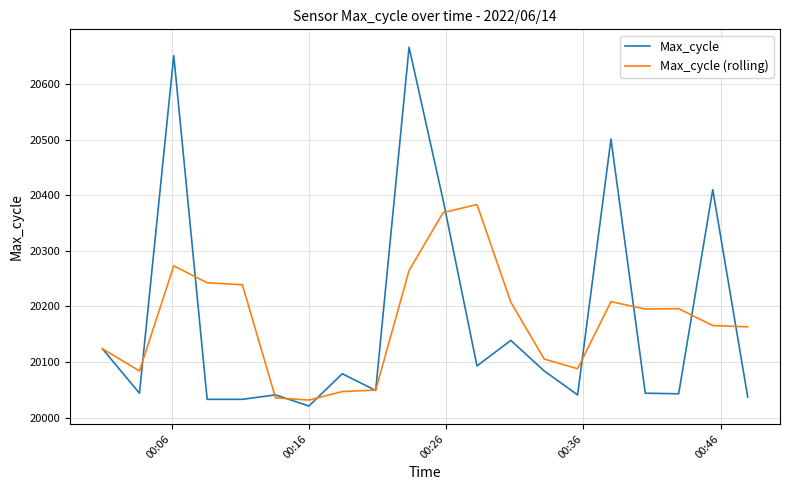

What is the minimum value shown in the chart?

20021.0